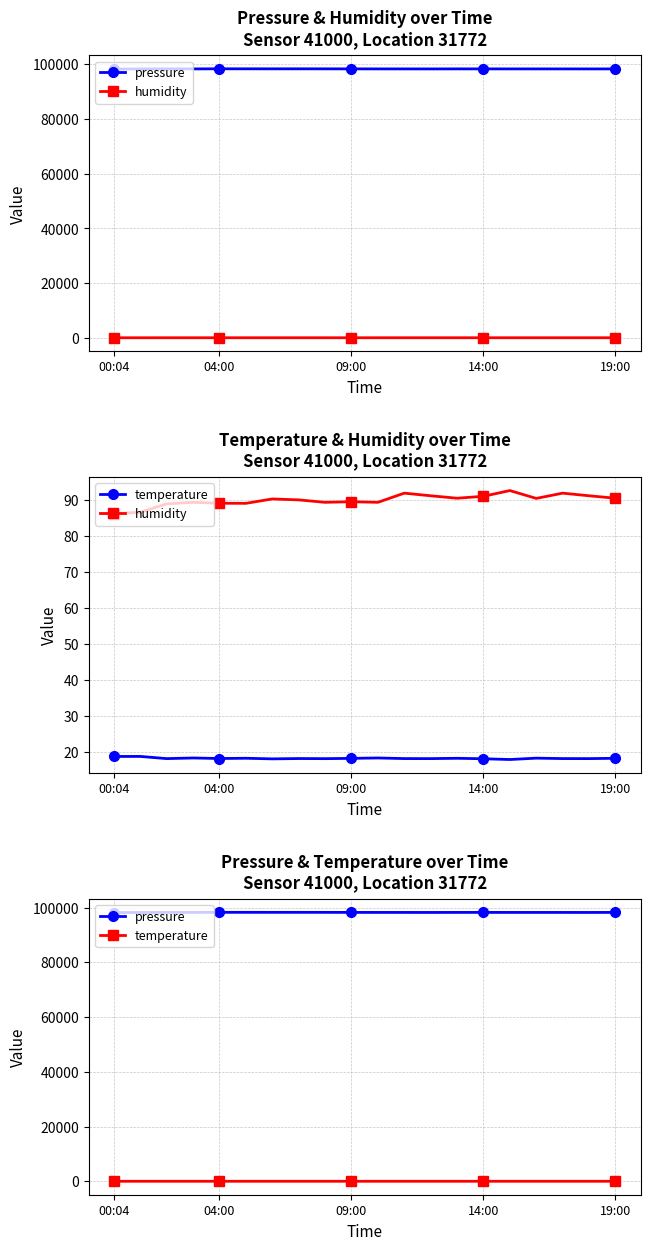

Which series has the largest total across all categories?

pressure